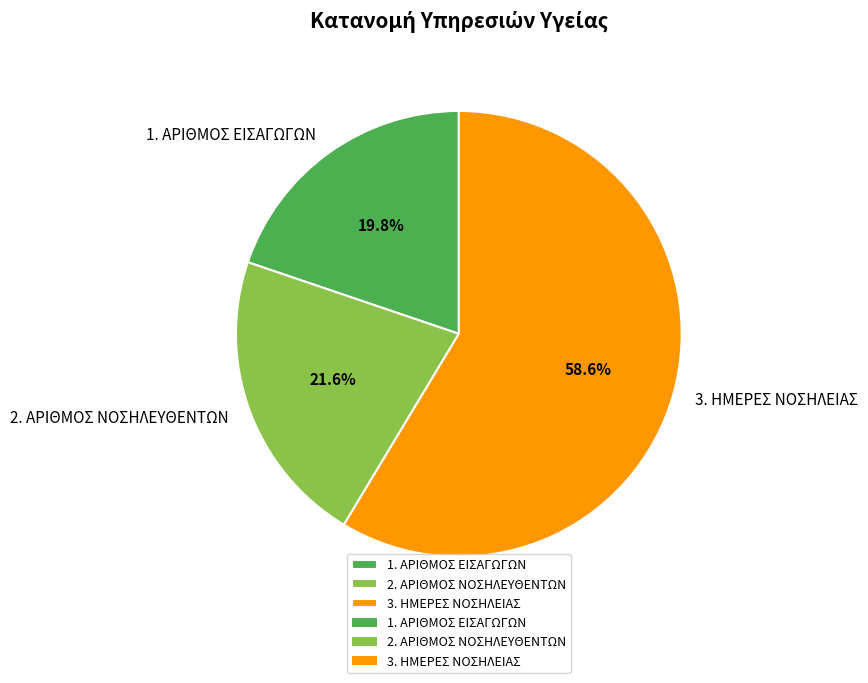

Combined, what portion of the pie is 2. ΑΡΙΘΜΟΣ ΝΟΣΗΛΕΥΘΕΝΤΩΝ and 1. ΑΡΙΘΜΟΣ ΕΙΣΑΓΩΓΩΝ?

41.4%